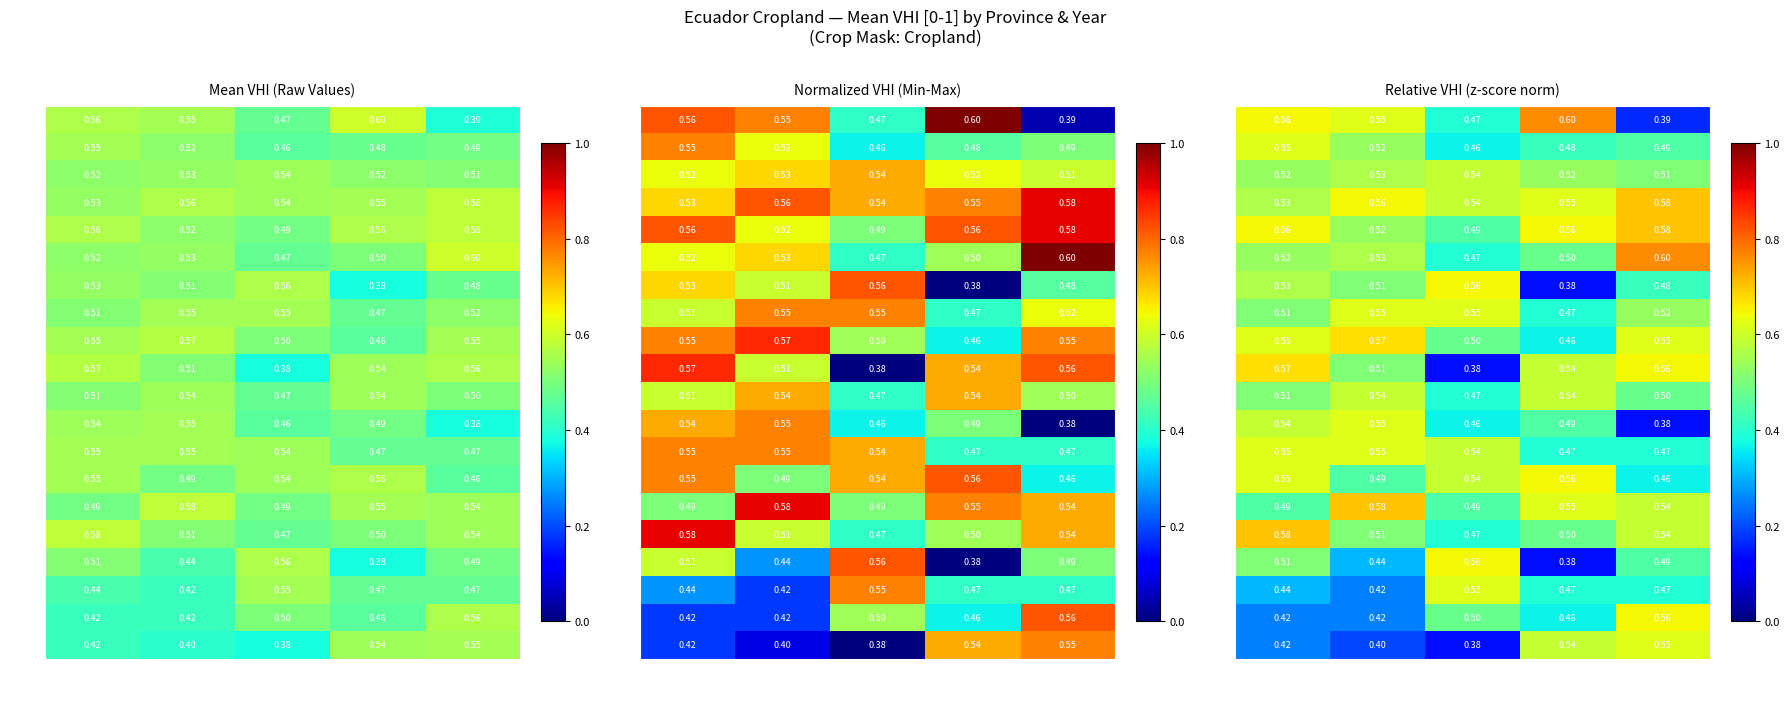

Rank the series by their maximum value, from highest to lowest.

2022, 2017, 2019, 2018, 2008, 2007, 2014, 2013, 2016, 2009, 2006, 2004, 2021, 2015, 2011, 2010, 2005, 2003, 2020, 2012